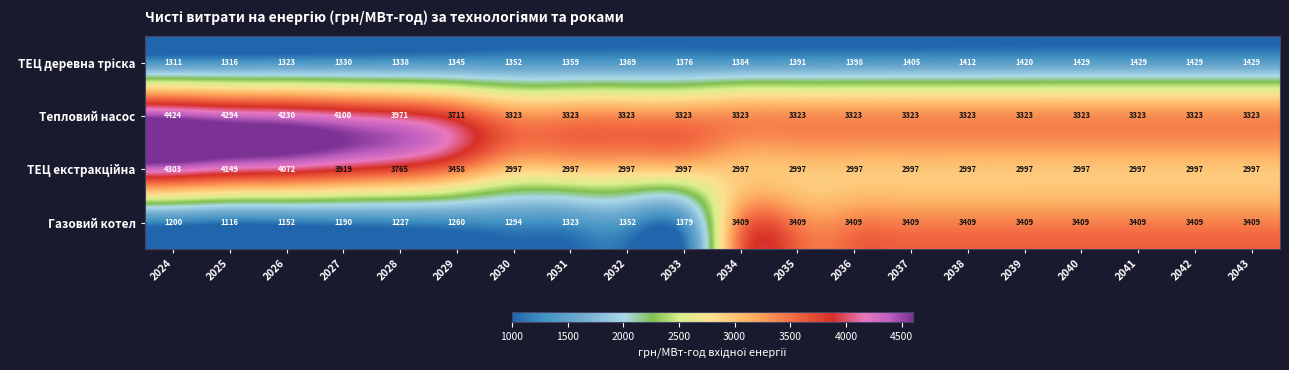

What is the sum of all Газовий котел values?

46583